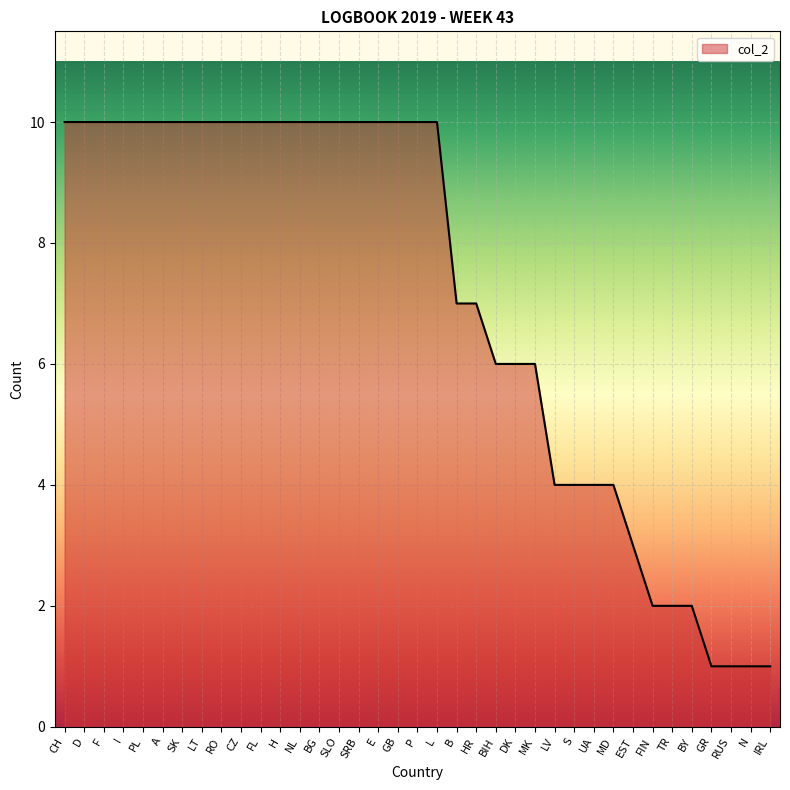

What is the ratio of the value at CH to the value at HR?

1.4